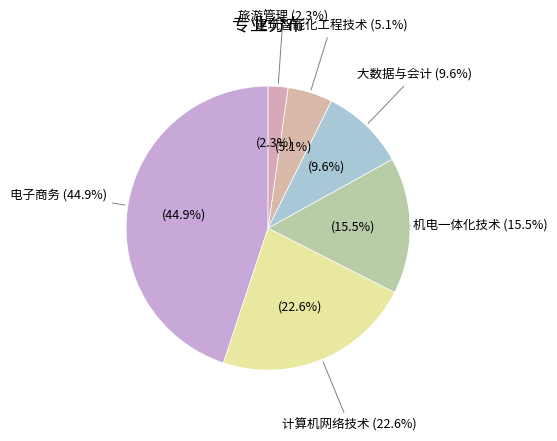

Is 计算机网络技术 the majority of the pie?

No